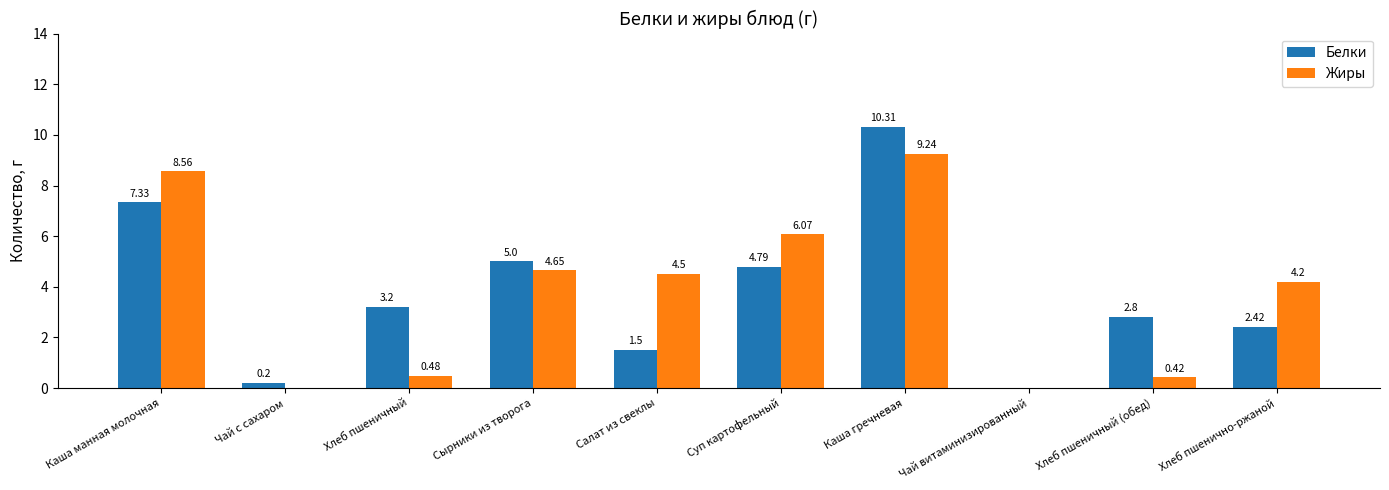

Which series has the widest spread of values?

Белки